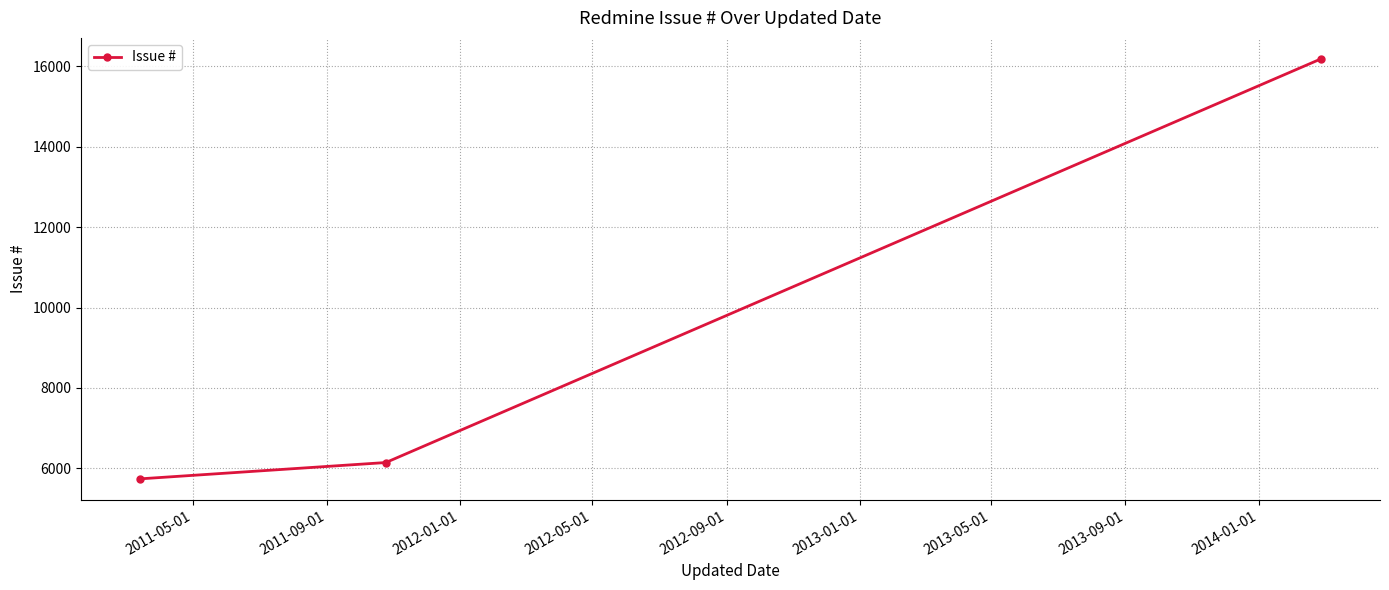

What is the greatest value displayed?

16187